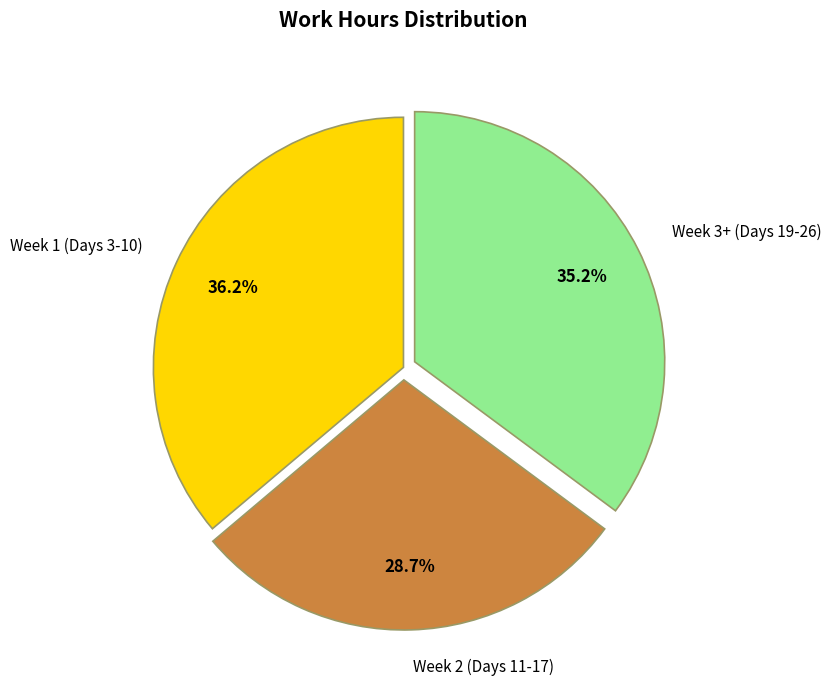

Which has a higher value, Week 1 (Days 3-10) or Week 2 (Days 11-17)?

Week 1 (Days 3-10)